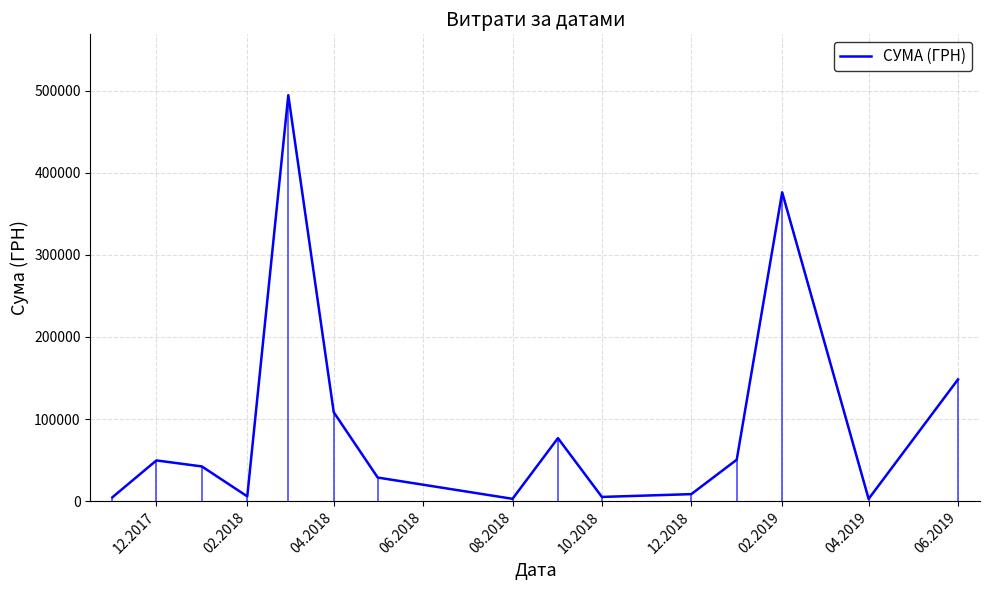

What is the highest value of the СУМА (ГРН) series?

494328.0